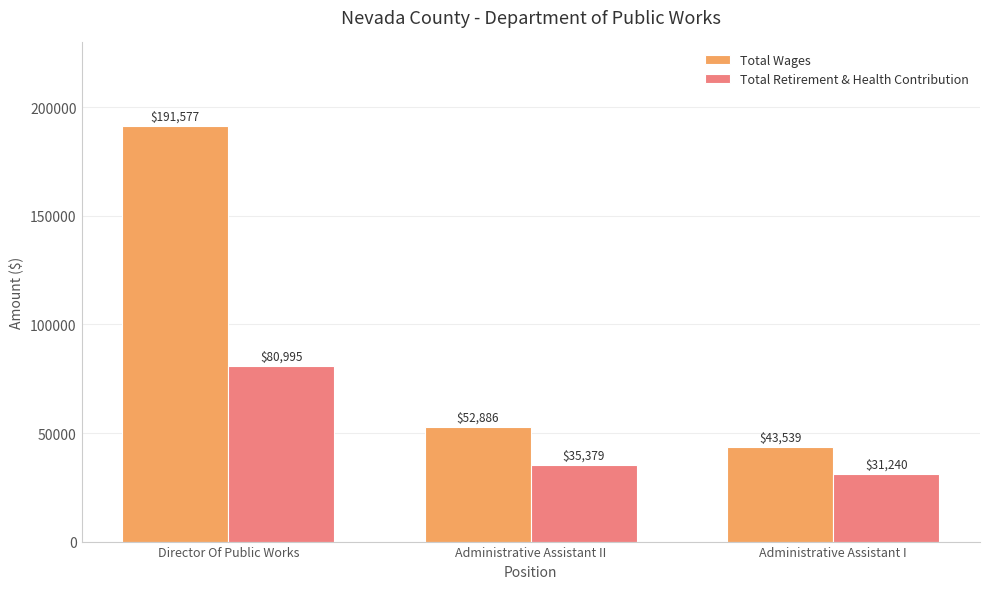

At which label does Total Wages first exceed 52886?

Director Of Public Works